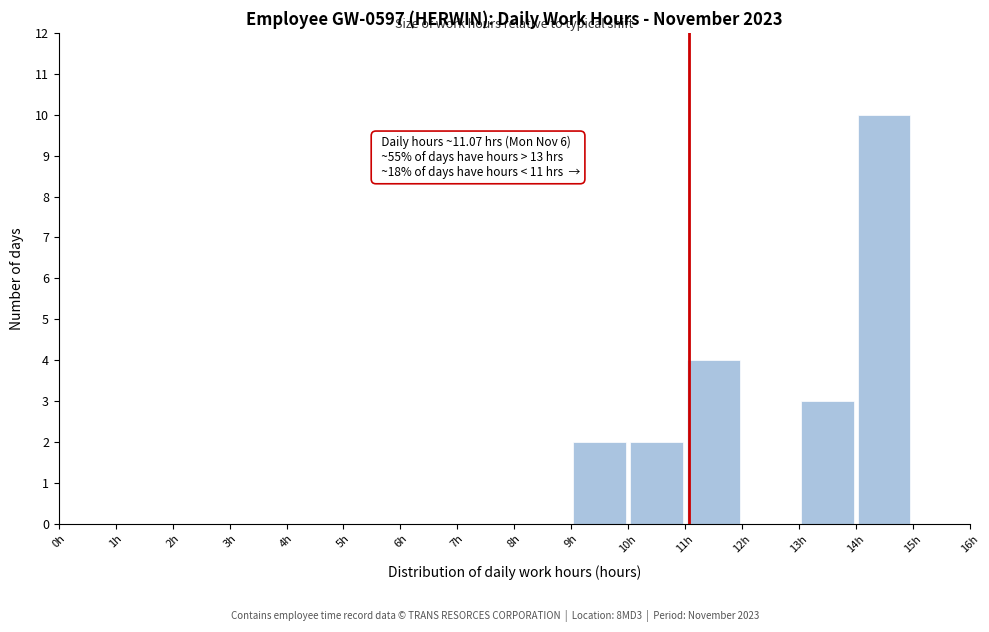

Which range on the x-axis has the tallest bar?

14 to 15